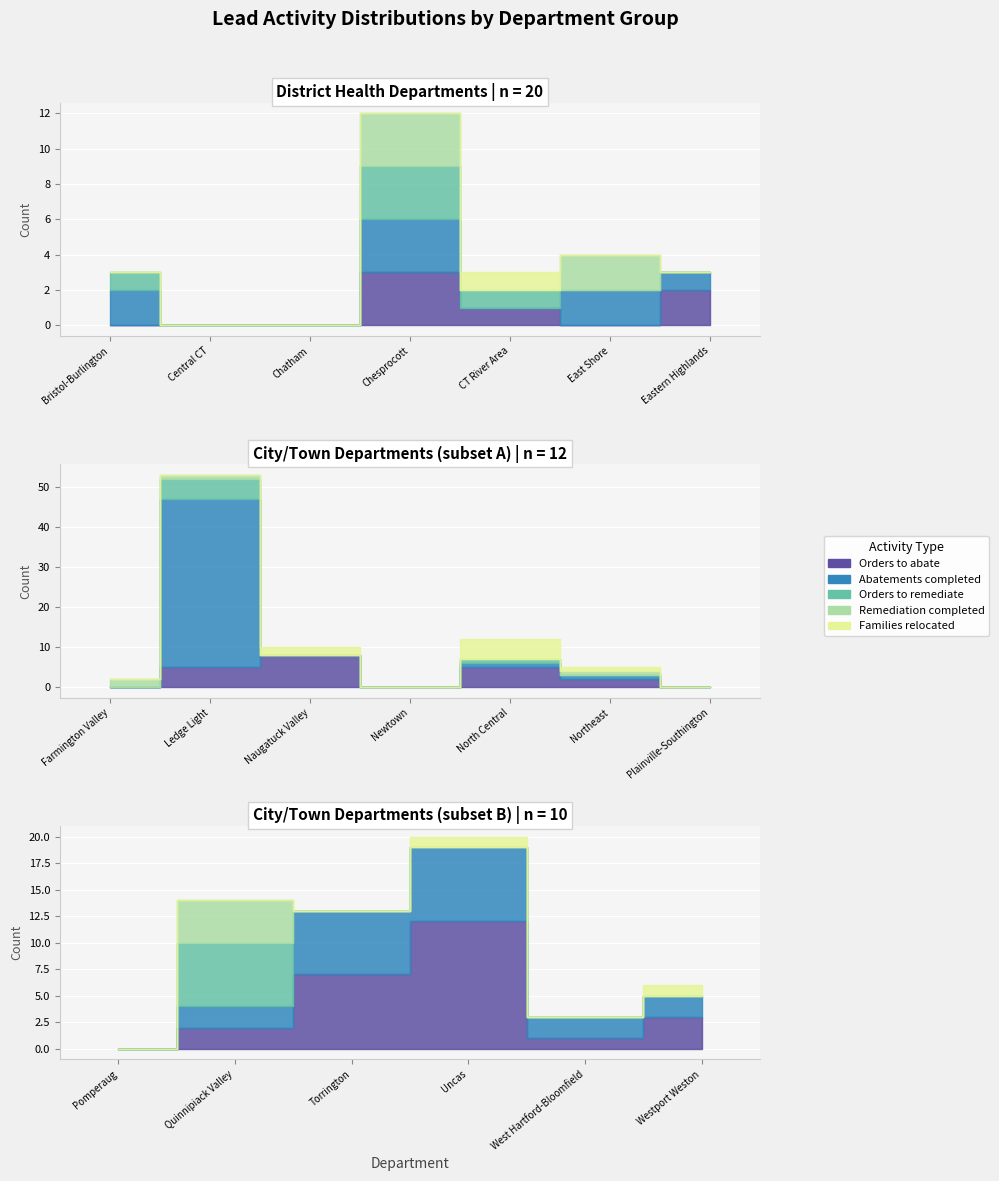

Which category has the lowest value in the Abatements completed series?

Central CT